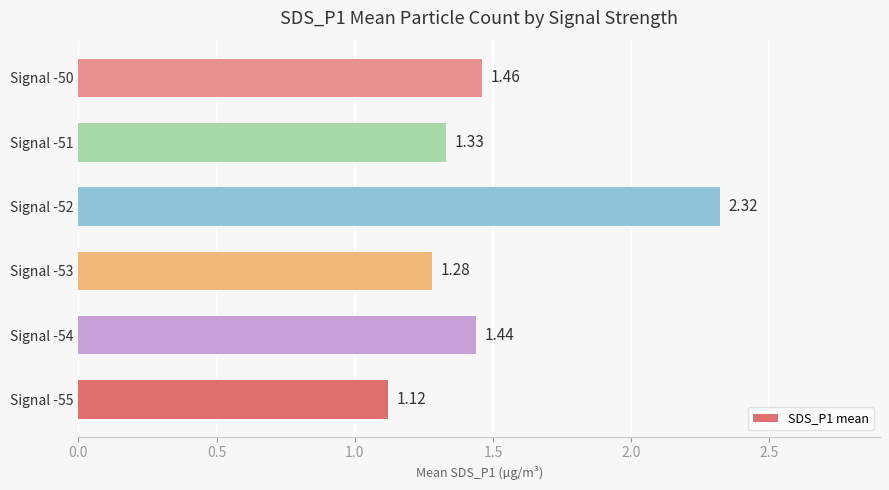

Which has a higher value, Signal -51 or Signal -54?

Signal -54